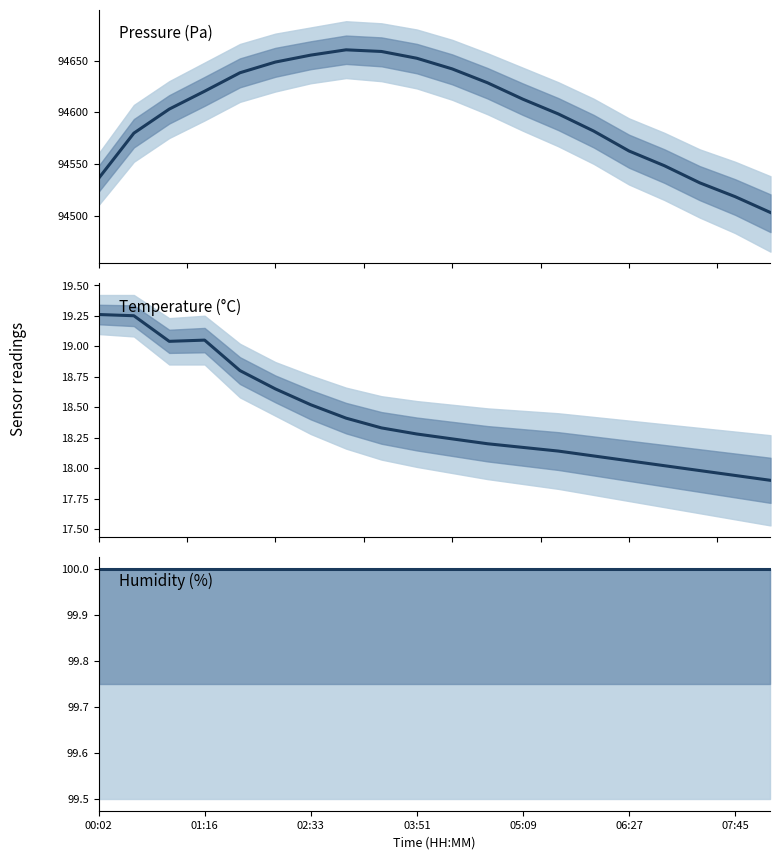

At which category is the sum across all series the highest?

7